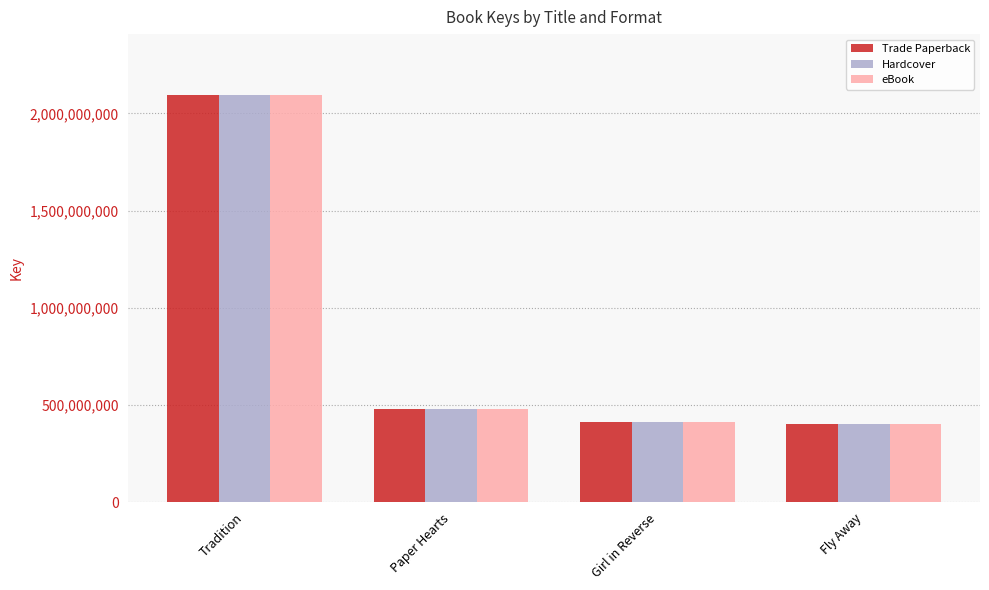

Where is eBook nearest to the value 1248899743?

Paper Hearts